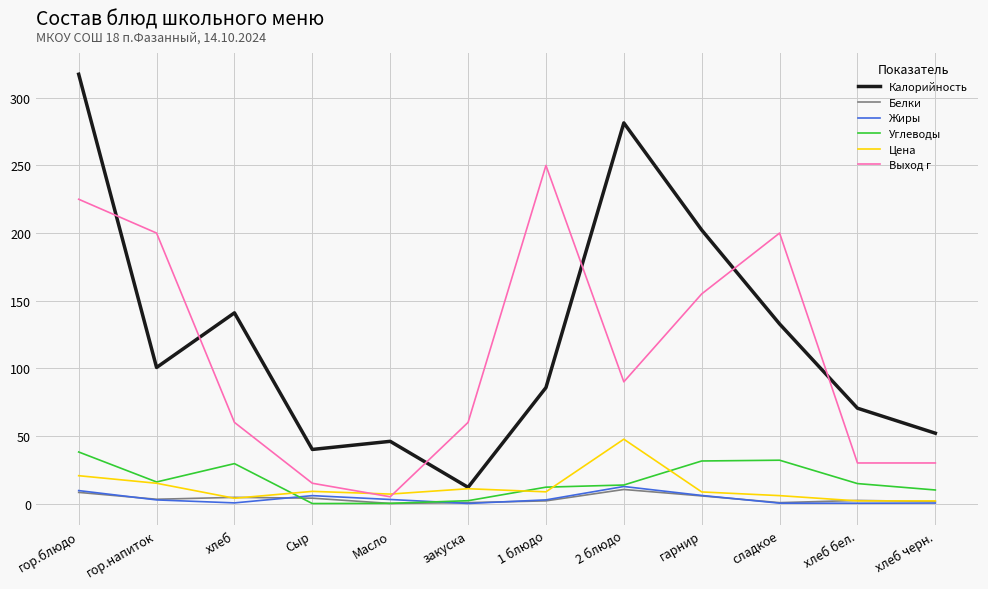

Read the Углеводы value at Масло.

0.1